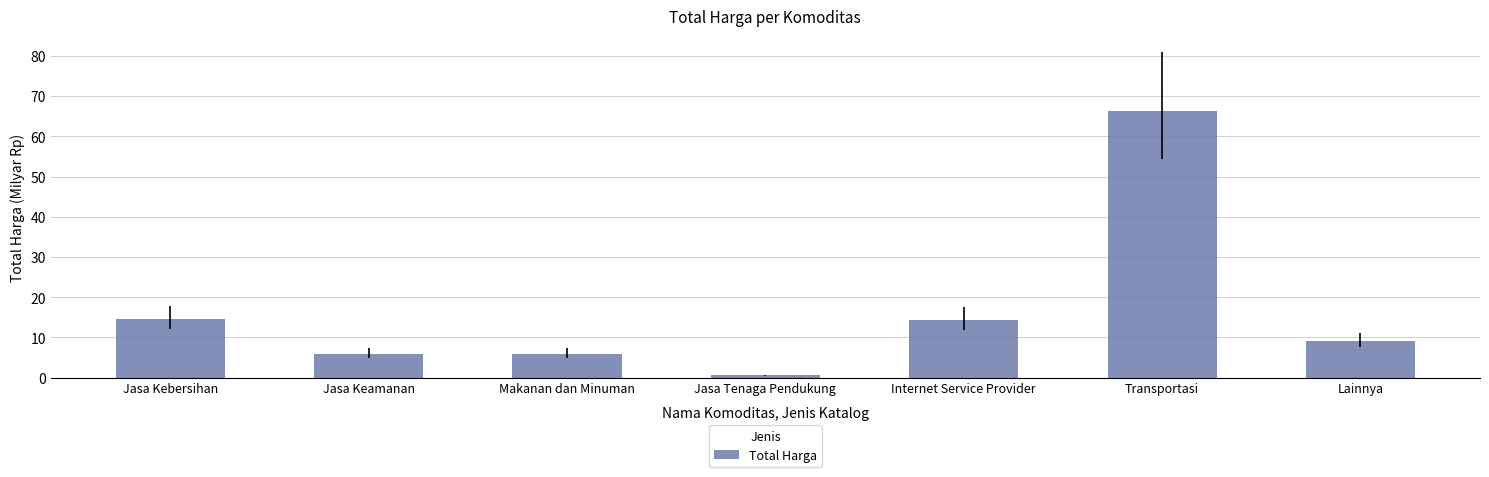

Approximately how many times larger is the value at Lainnya compared to Internet Service Provider?

0.6